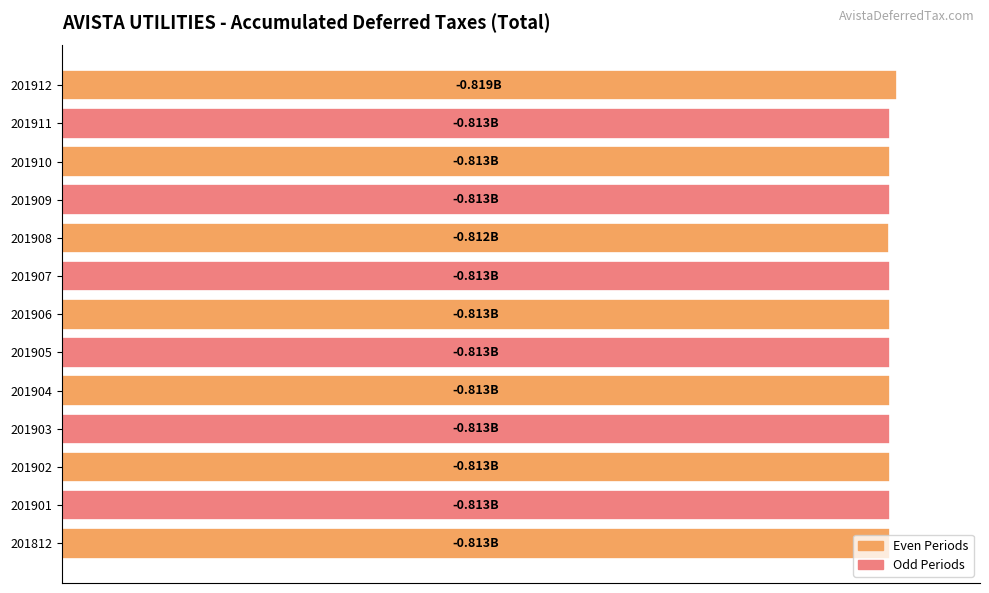

Does the chart contain any negative values?

No